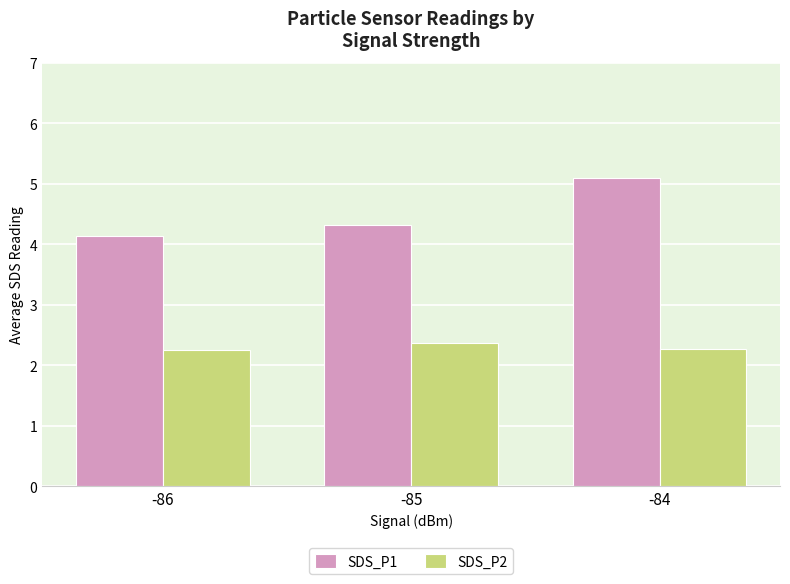

Rank the categories by SDS_P1 value from lowest to highest.

-86, -85, -84